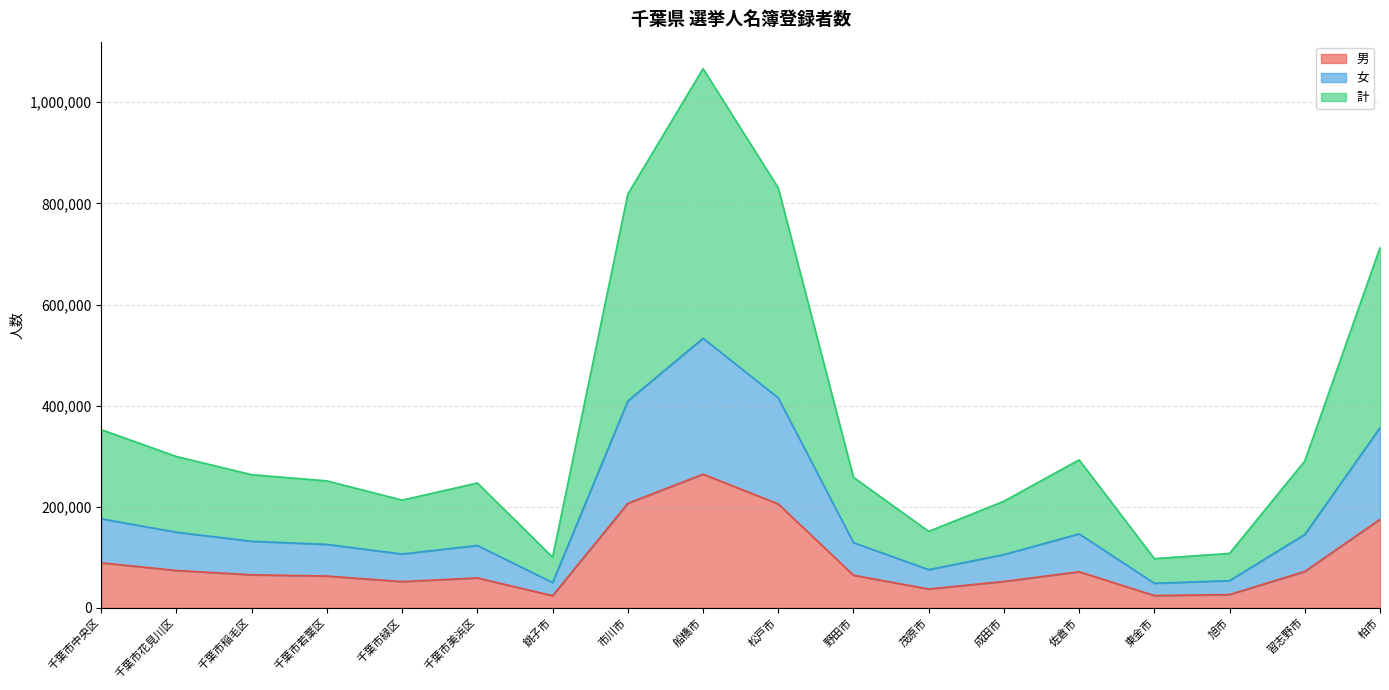

Which series has the largest total across all categories?

計